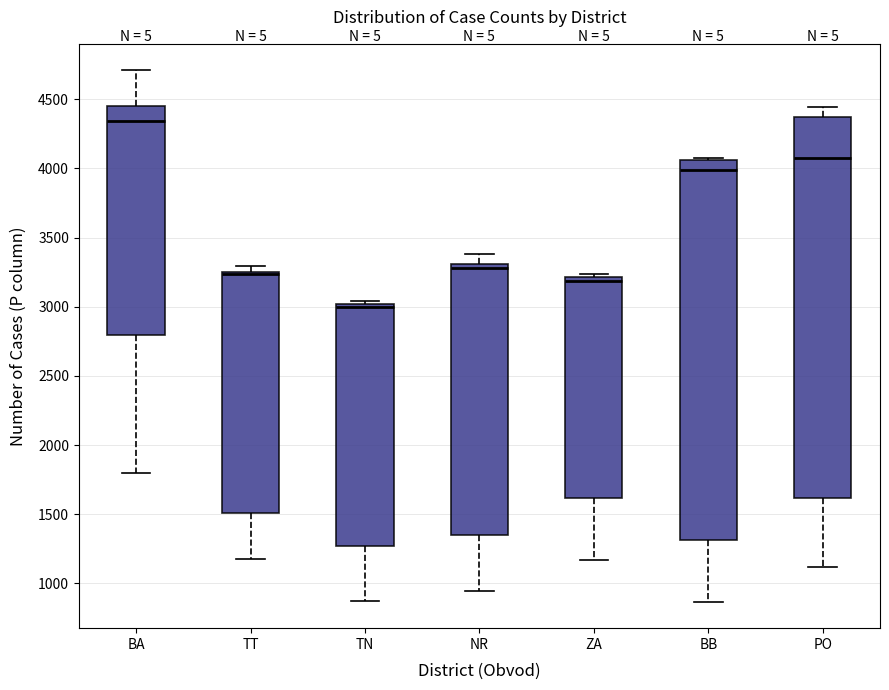

Reading left to right, transcribe this box plot: for each box, give where its median line is, the range the box spans, and where its two whiskers end, as read against the y-axis. The values are not printed on the chart, so give them approximately, as read against the axis.

BA: median 4350, box 2800 to 4450, whiskers 1800 to 4700
TT: median 3250 (just below the box's upper edge), box 1500 to 3250, whiskers 1200 to 3300
TN: median 3000 (just below the box's upper edge), box 1250 to 3000, whiskers 850 to 3050
NR: median 3300 (just below the box's upper edge), box 1350 to 3300, whiskers 950 to 3400
ZA: median 3200 (just below the box's upper edge), box 1600 to 3200, whiskers 1150 to 3250
BB: median 4000, box 1300 to 4050, whiskers 850 to 4050
PO: median 4100, box 1600 to 4350, whiskers 1100 to 4450